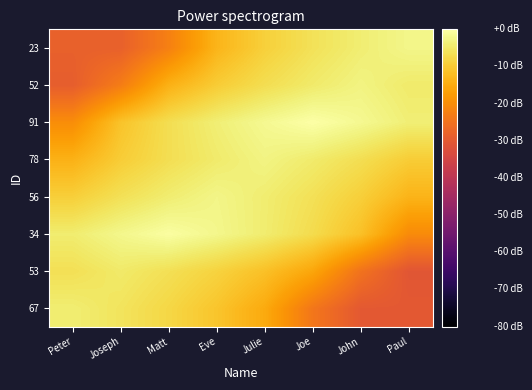

Rank the series at John from lowest to highest value.

67, 53, 34, 56, 78, 23, 52, 91